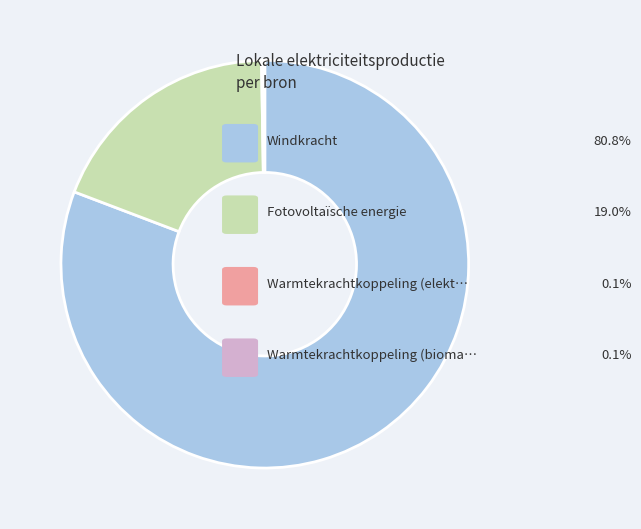

Does any single category account for the majority?

Yes